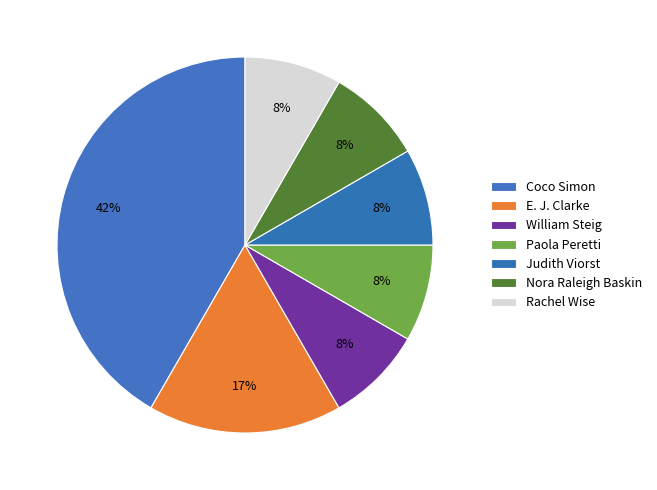

To the nearest percent, what is the average slice percentage?

14%